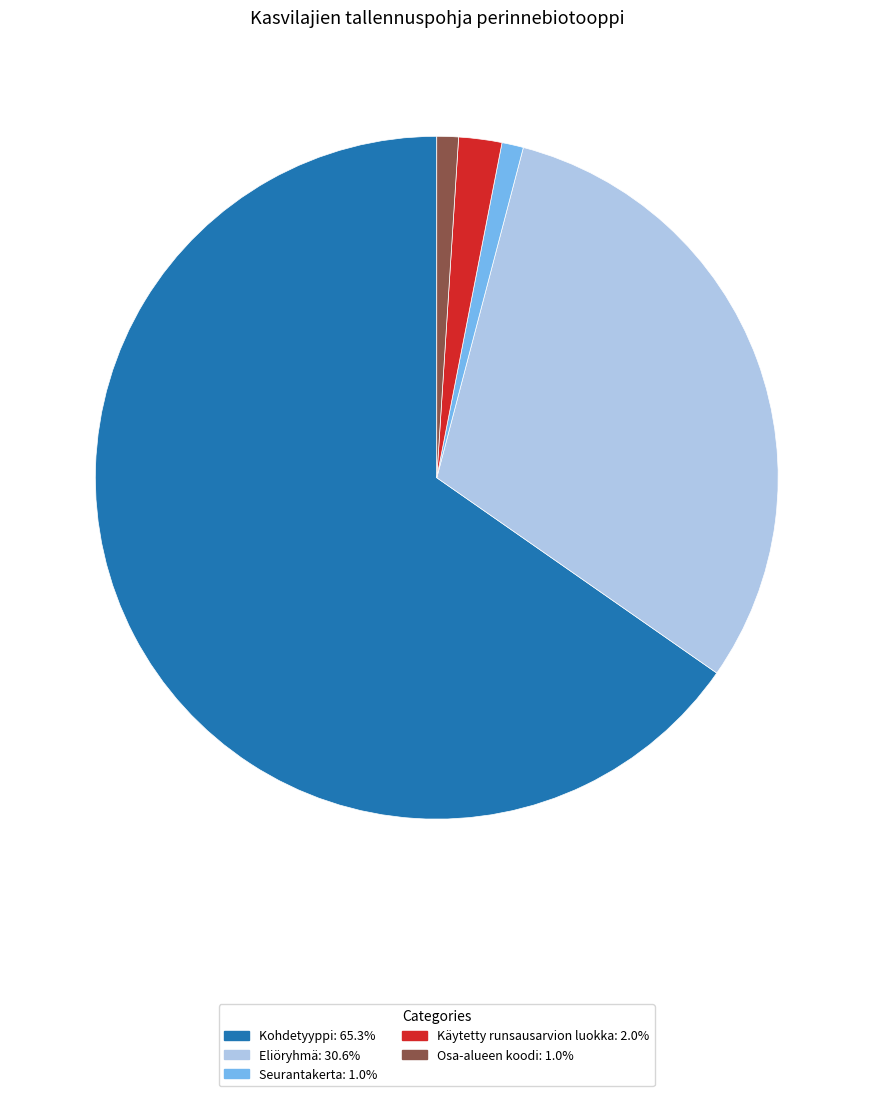

Is there a majority slice in this chart?

Yes